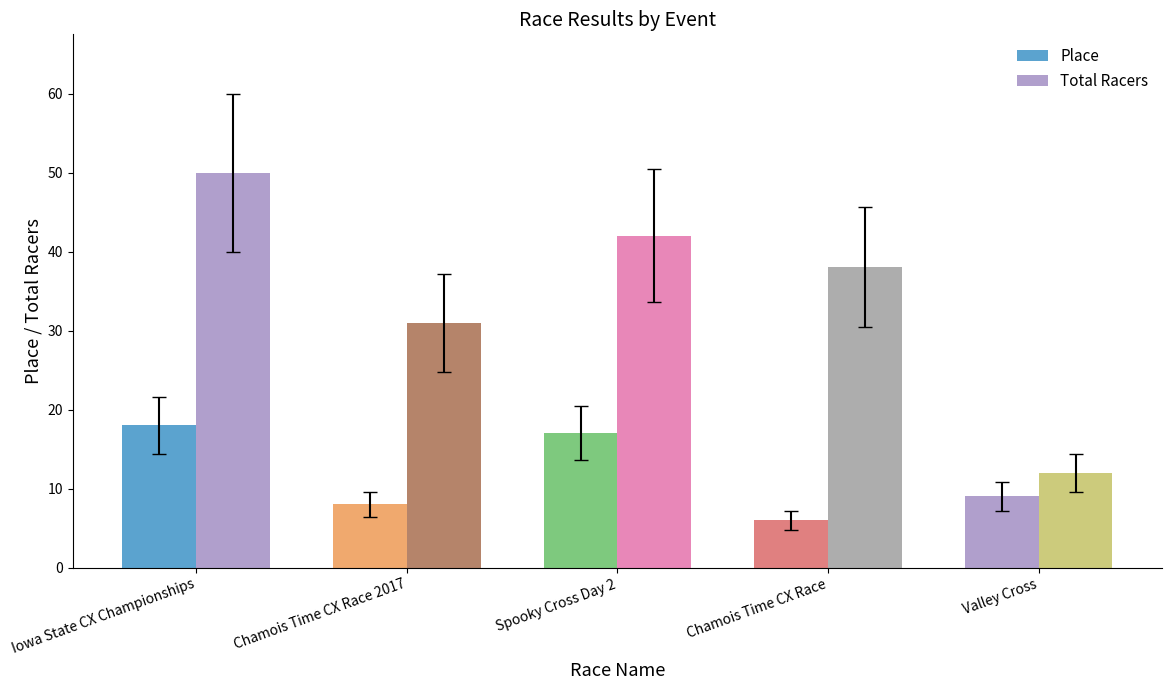

Which series has the largest range (max minus min)?

Total Racers